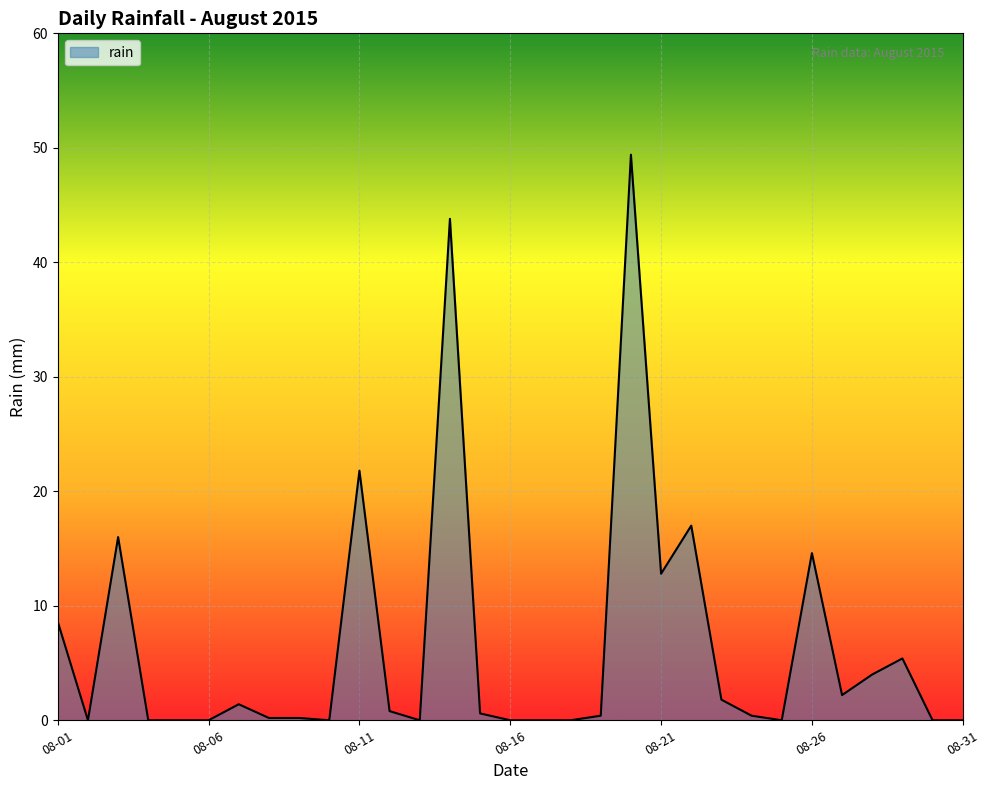

What is the average value?

6.5